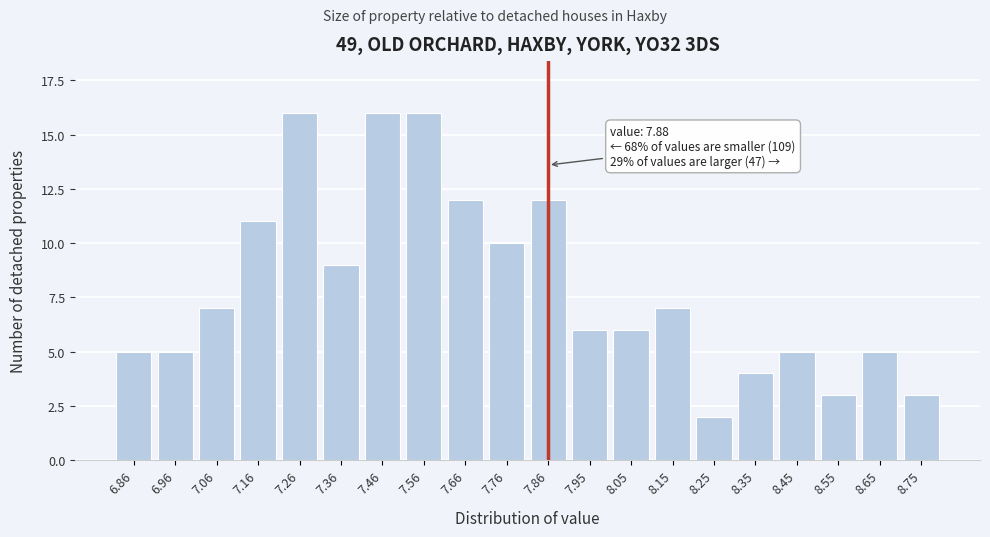

Reading left to right, extract all data points from this chart.

5	5	7	11	16	9	16	16	12	10	12	6	6	7	2	4	5	3	5	3